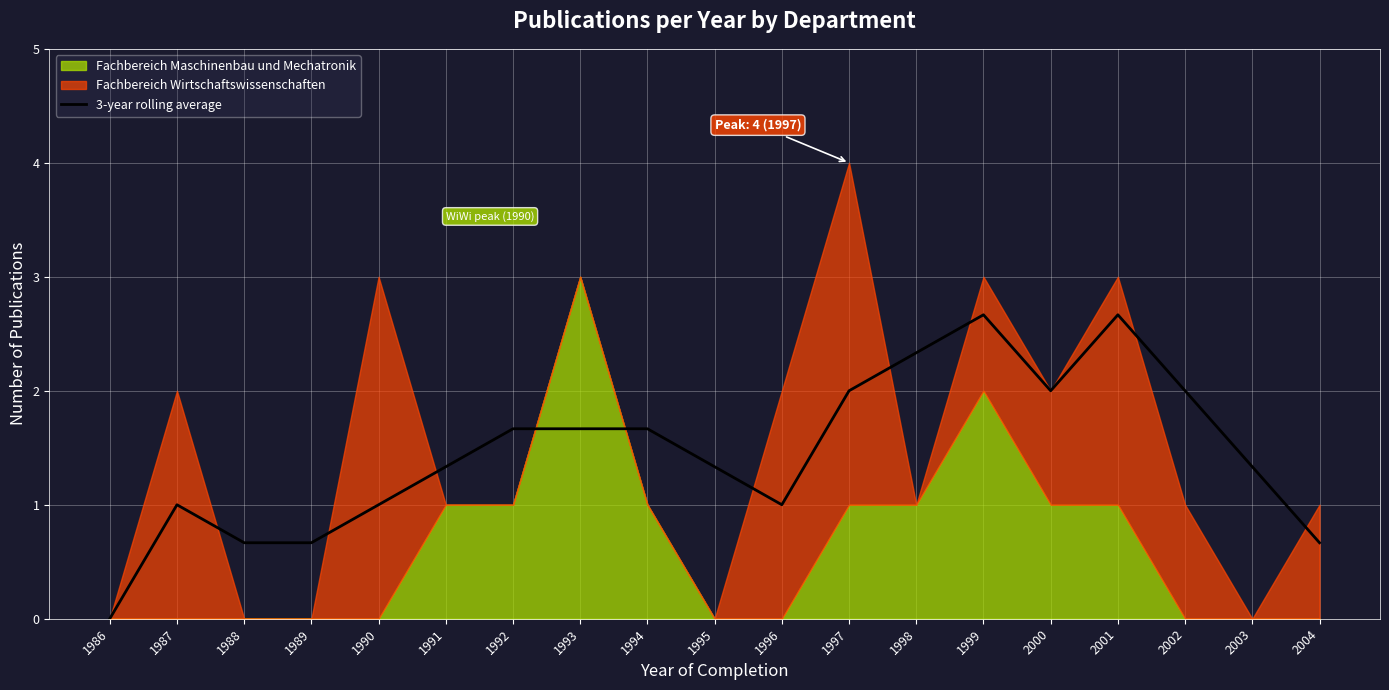

The chart shows a value of 1.0 at 1986. True or false?

False